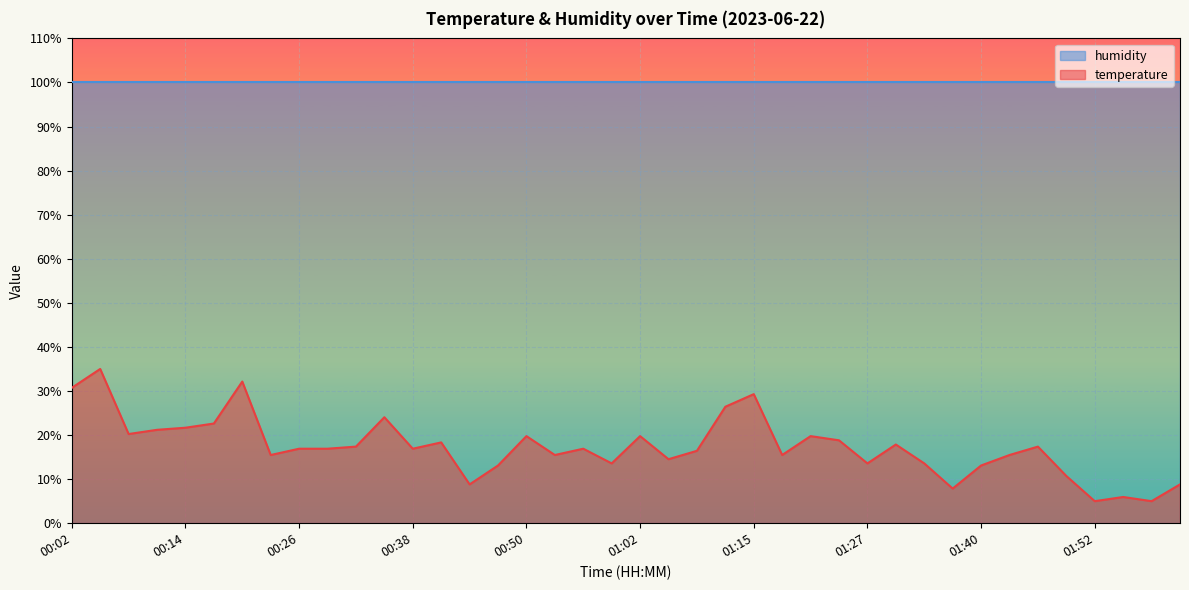

What is the value of the 30th point from the left?

17.9